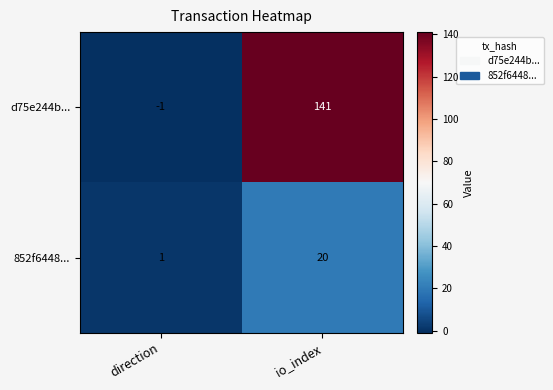

What is the difference between the maximum and minimum values in the 852f6448... series?

19